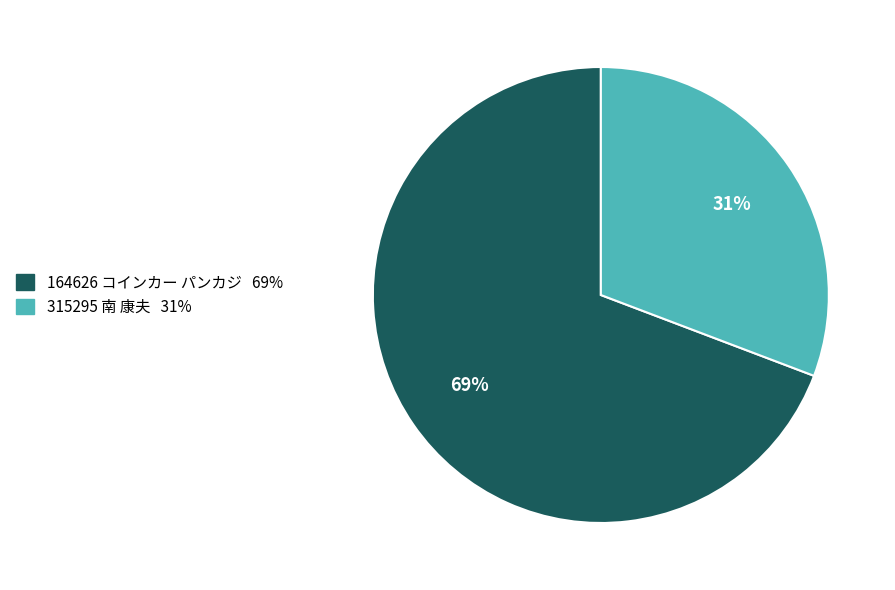

Which slice represents more than half of the pie?

164626 コインカー パンカジ